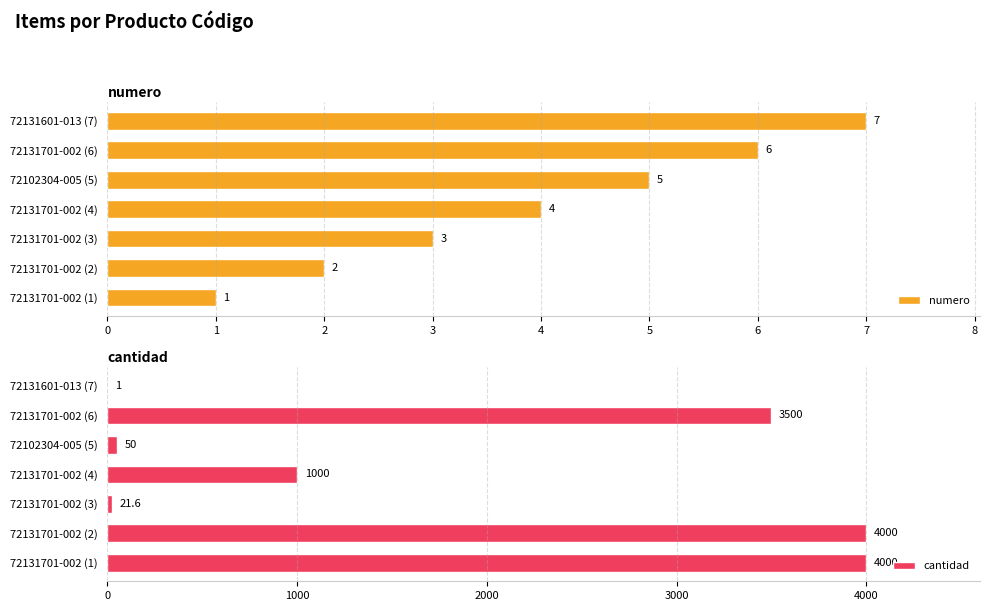

What is the value of the numero bar at the 2nd from the left?

2.0